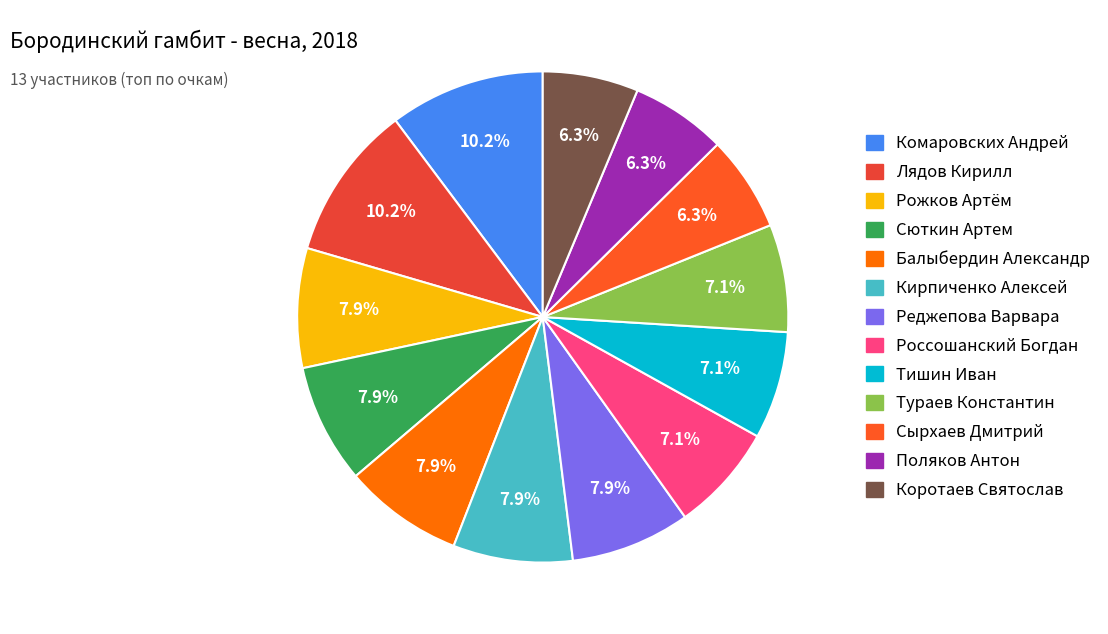

Does Лядов Кирилл account for over 50% of the chart?

No